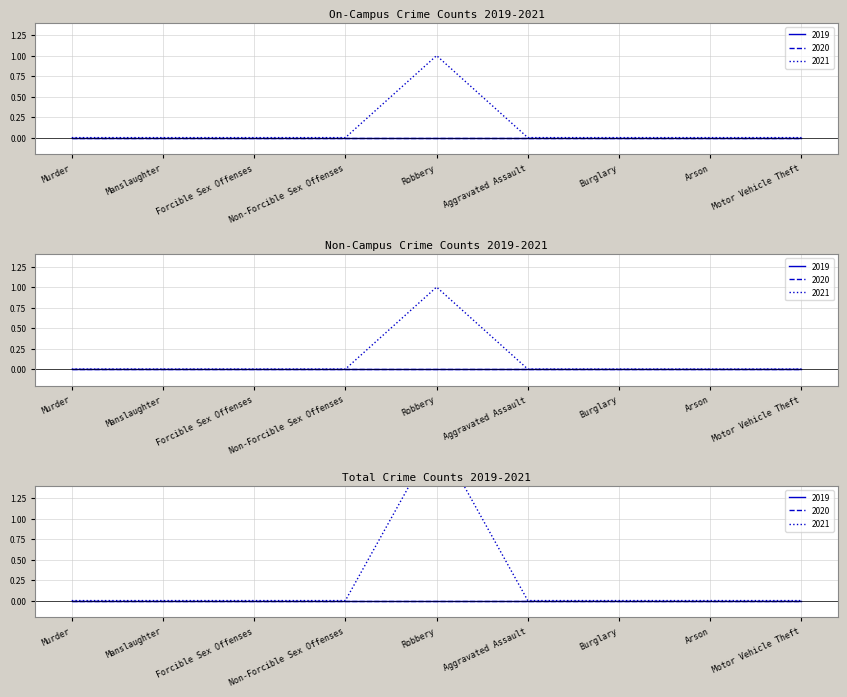

True or false: Total 2020 and On-Campus 2020 cross at least once.

False